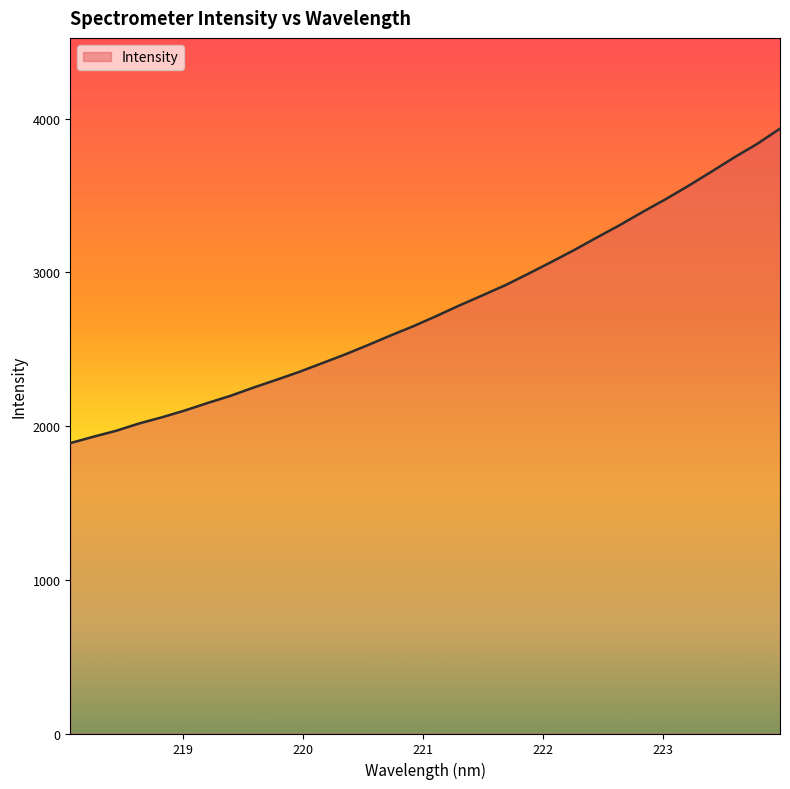

What is the difference between the maximum and minimum values?

2045.6